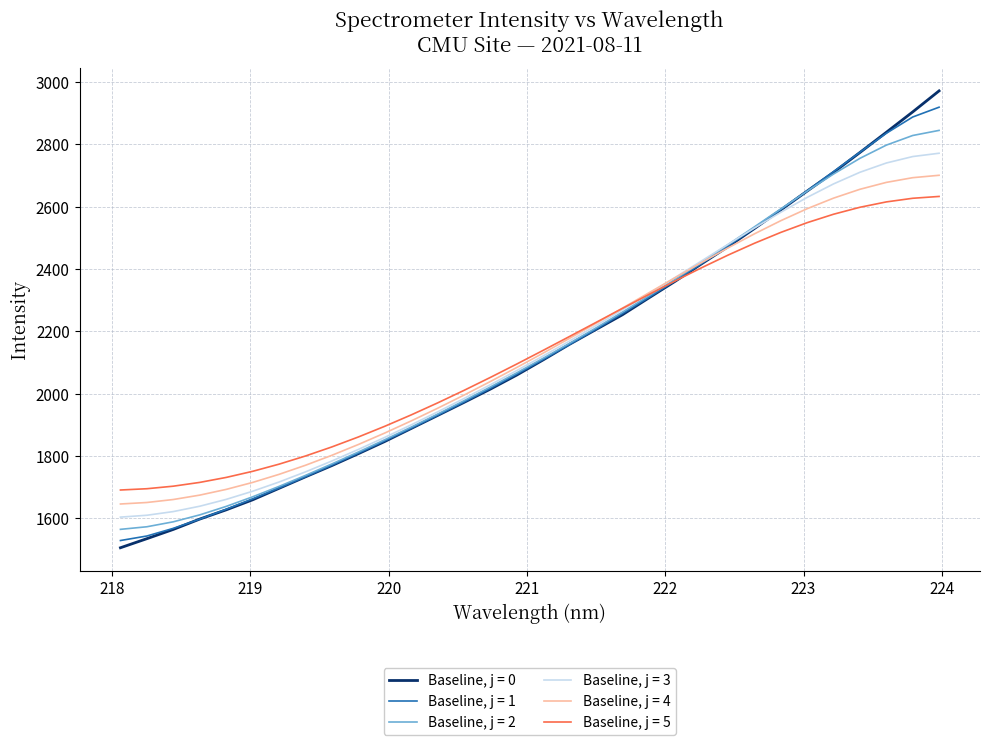

Which series has the widest spread of values?

Baseline, j = 0